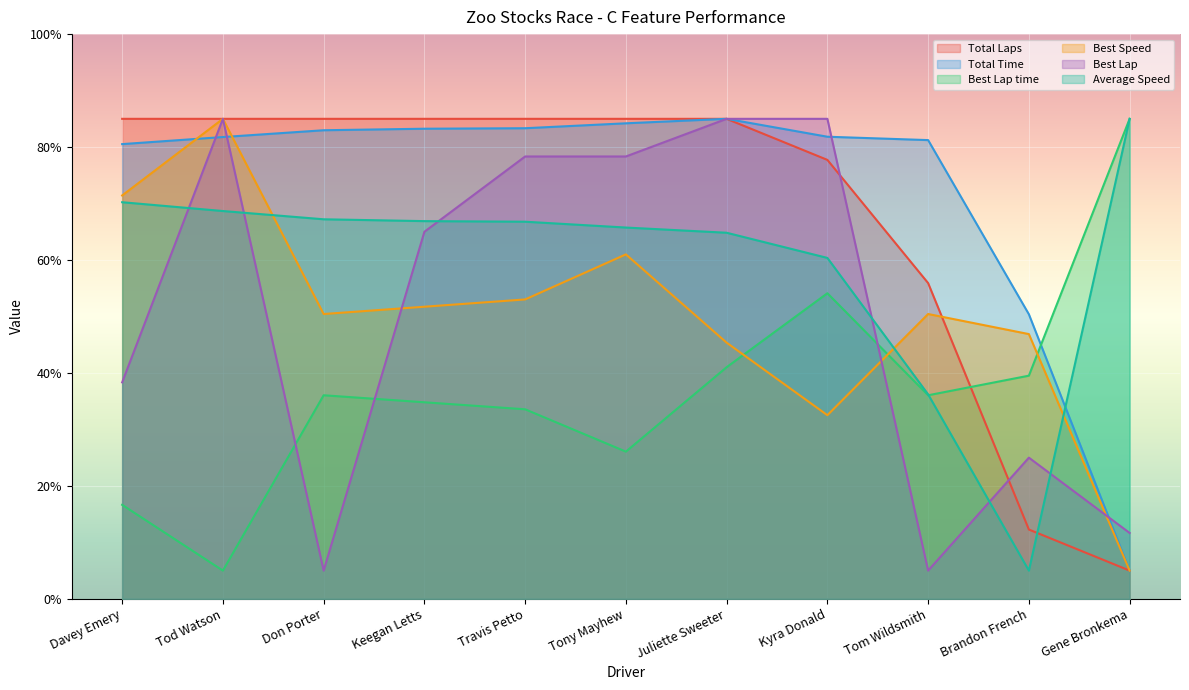

What value does the Average Speed series have at Keegan Letts?

66.9